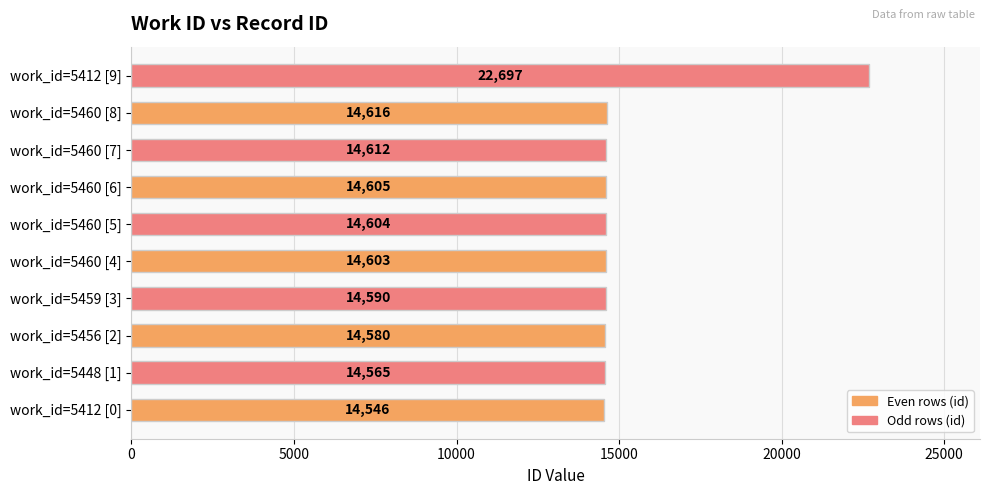

Approximately how many times larger is the value at work_id=5412 [0] compared to work_id=5412 [9]?

0.6